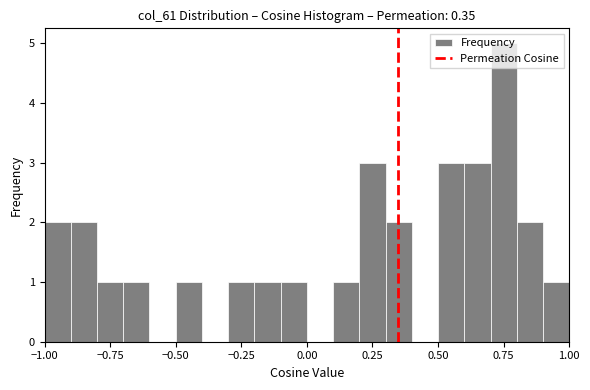

Read against the x-axis, roughly where is the centre of the tallest bar?

0.75